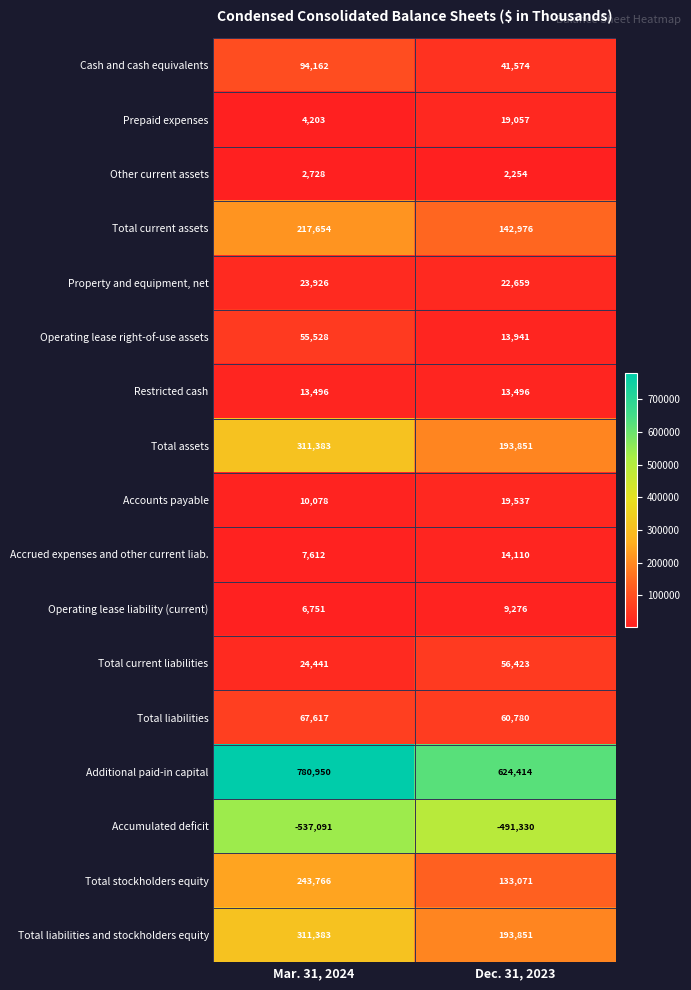

Is it true that Accumulated deficit equals -270154 at Dec. 31, 2023?

False